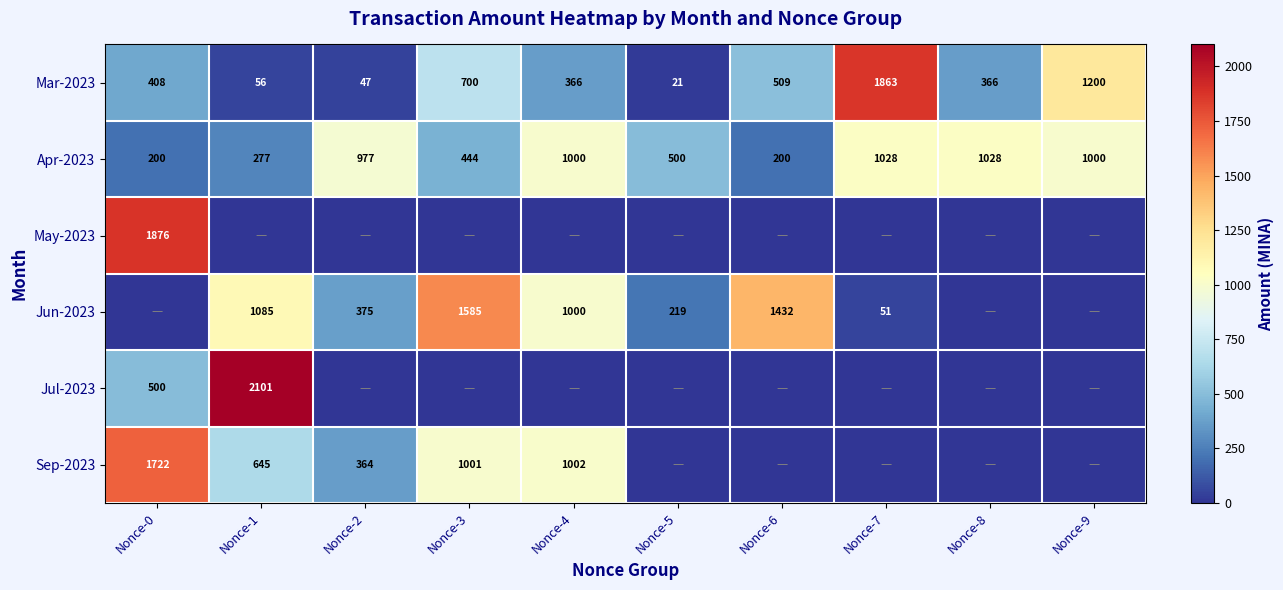

The Apr-2023 series shows 1000 at Nonce-4. True or false?

True